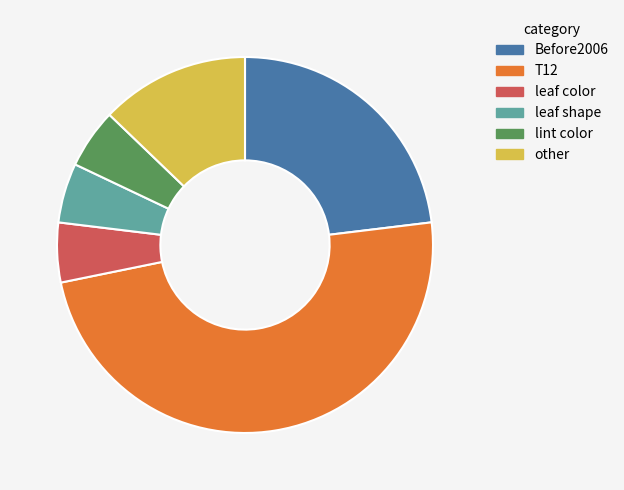

True or false: leaf color accounts for 5% of the total.

True